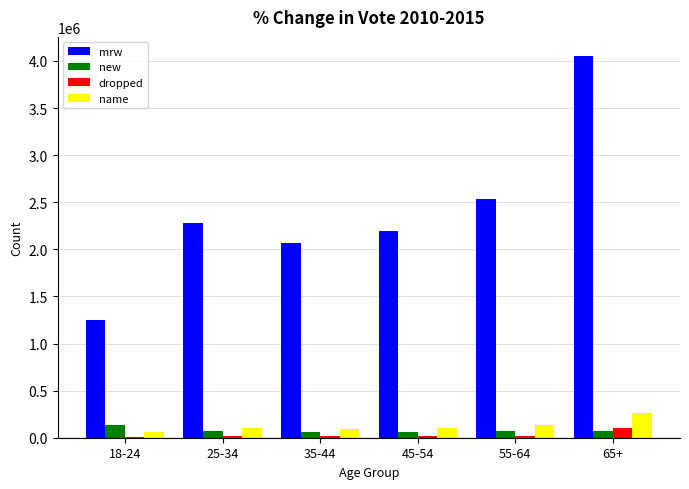

Where is mrw nearest to the value 2651042?

55-64